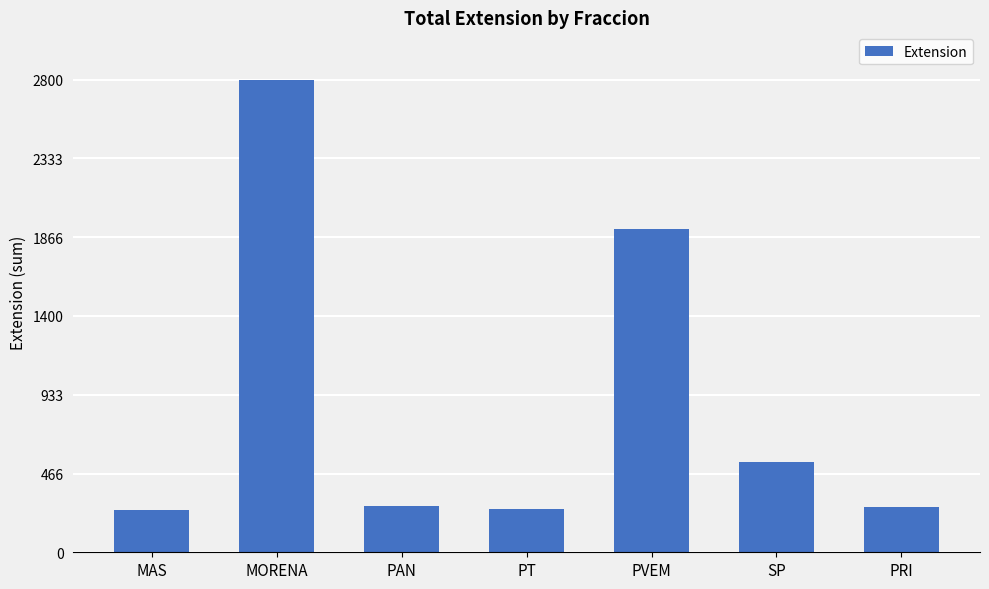

How many data points does each series have?

7